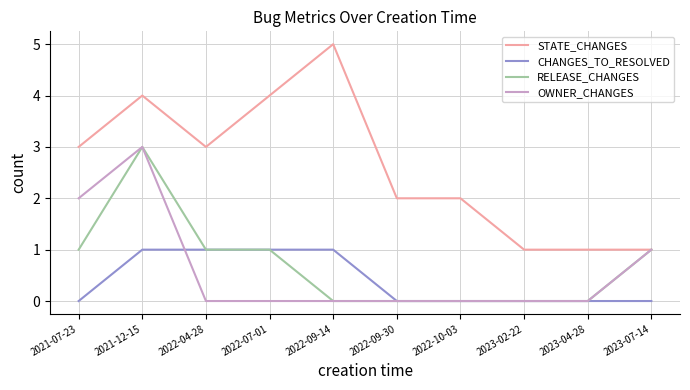

Reading left to right, what are all the values shown in this chart?

STATE_CHANGES: 2021-07-23=3	2021-12-15=4	2022-04-28=3	2022-07-01=4	2022-09-14=5	2022-09-30=2	2022-10-03=2	2023-02-22=1	2023-04-28=1	2023-07-14=1
CHANGES_TO_RESOLVED: 2021-07-23=0	2021-12-15=1	2022-04-28=1	2022-07-01=1	2022-09-14=1	2022-09-30=0	2022-10-03=0	2023-02-22=0	2023-04-28=0	2023-07-14=0
RELEASE_CHANGES: 2021-07-23=1	2021-12-15=3	2022-04-28=1	2022-07-01=1	2022-09-14=0	2022-09-30=0	2022-10-03=0	2023-02-22=0	2023-04-28=0	2023-07-14=1
OWNER_CHANGES: 2021-07-23=2	2021-12-15=3	2022-04-28=0	2022-07-01=0	2022-09-14=0	2022-09-30=0	2022-10-03=0	2023-02-22=0	2023-04-28=0	2023-07-14=1